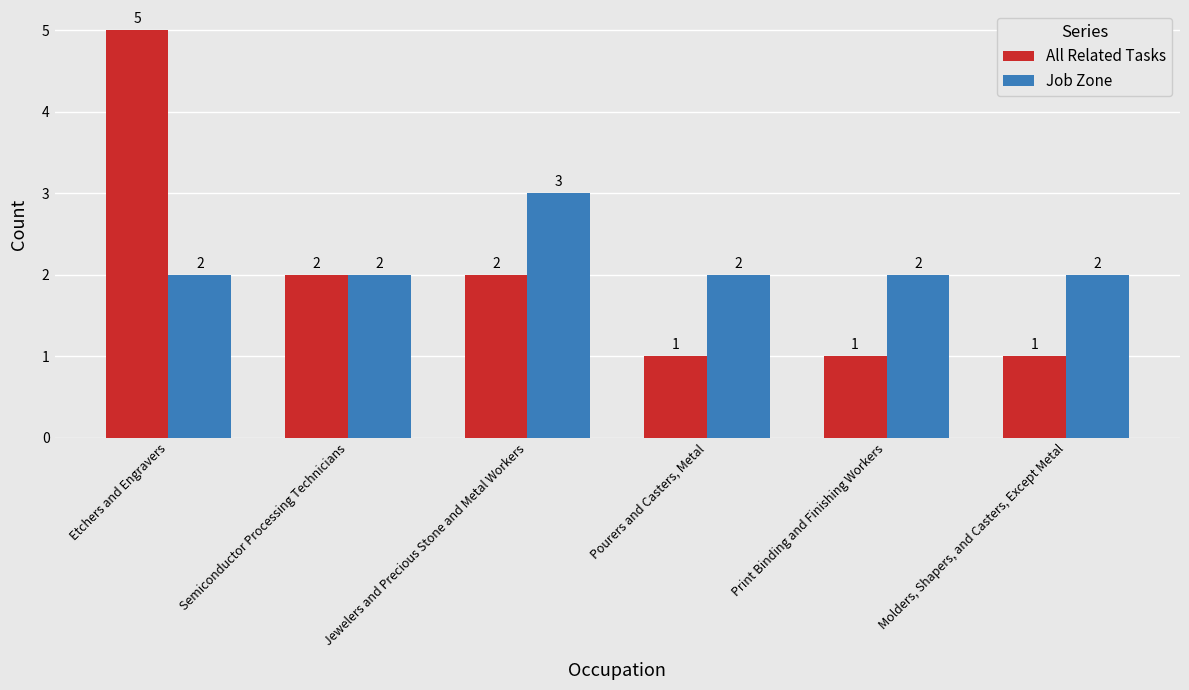

What value does the Job Zone series have at Print Binding and Finishing Workers?

2